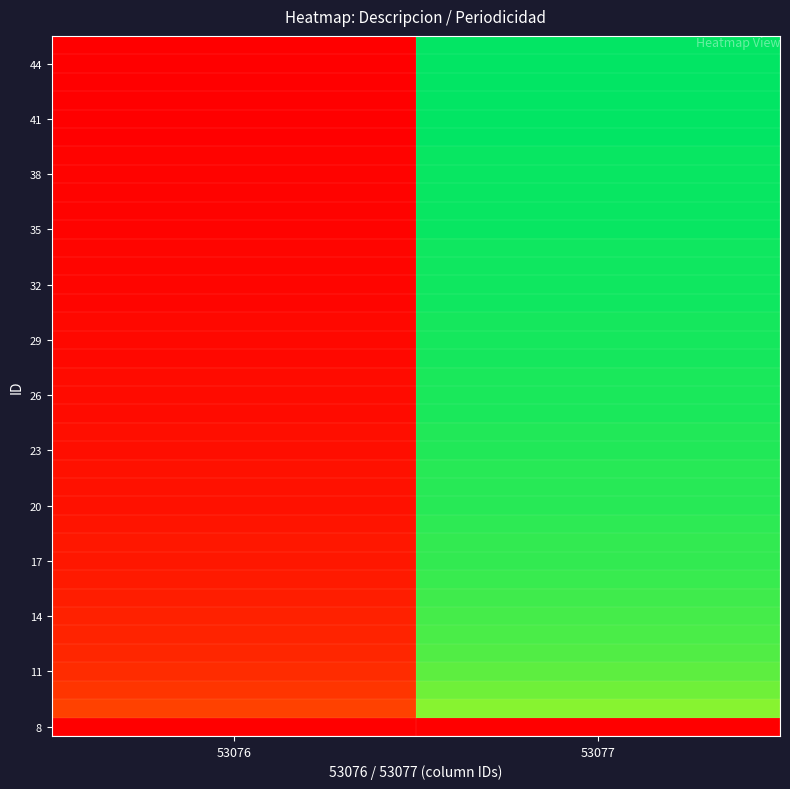

Which label corresponds to the largest value in the chart?

53076